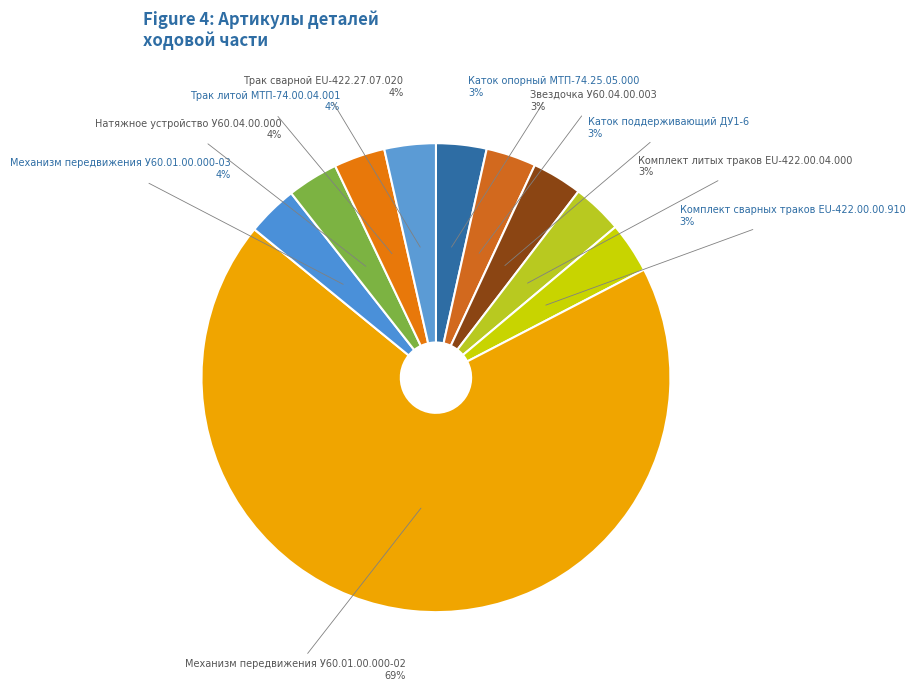

How many segments does this pie chart have?

10